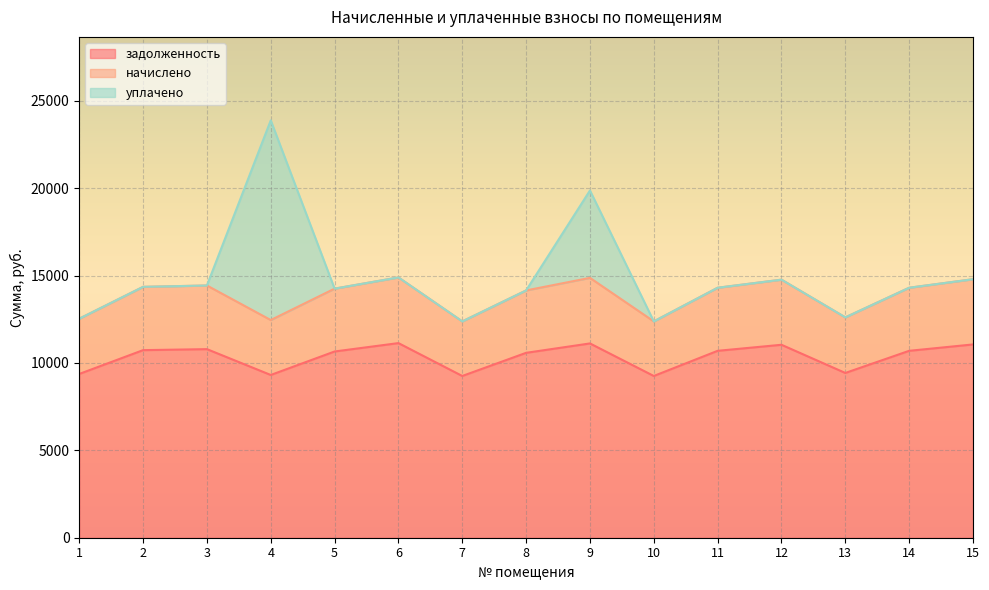

What is the difference between the maximum and minimum values in the задолженность series?

1881.6